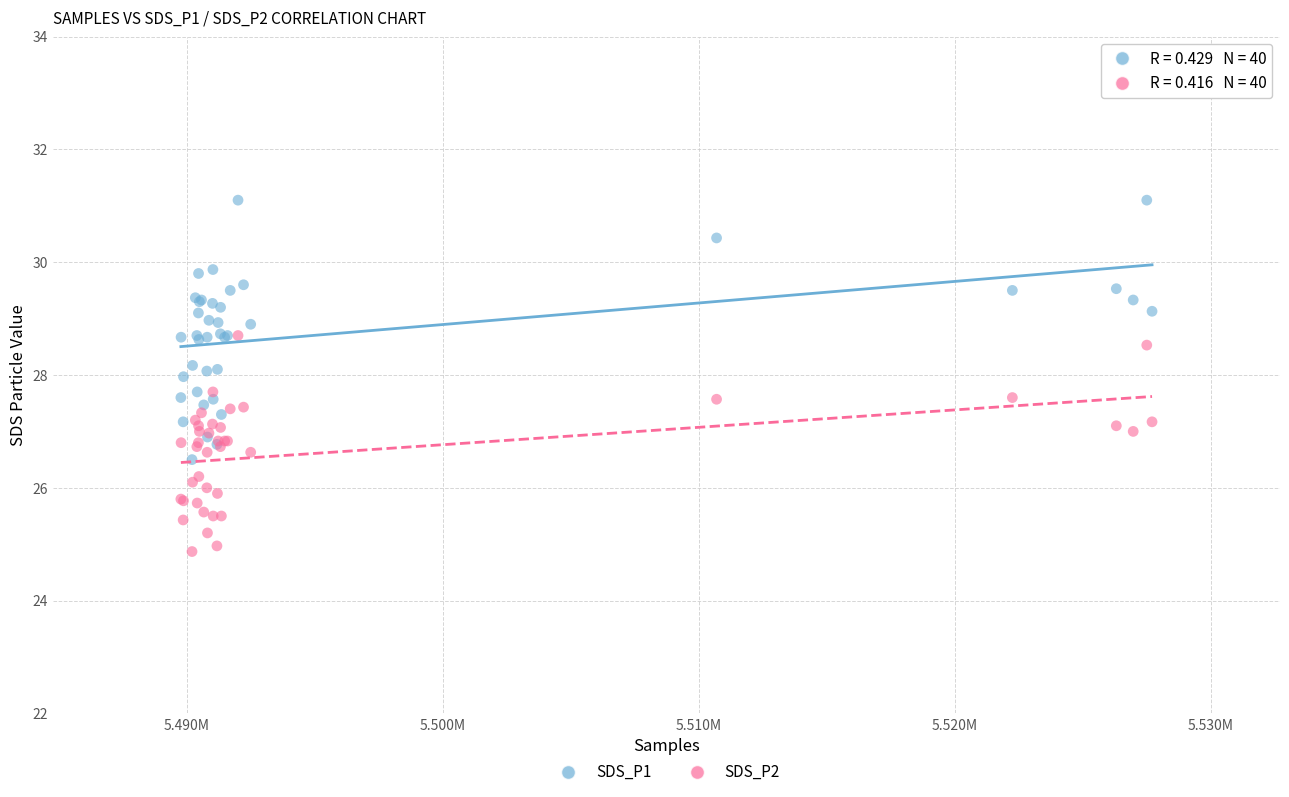

What are all the series names shown in the legend?

SDS_P1, SDS_P2